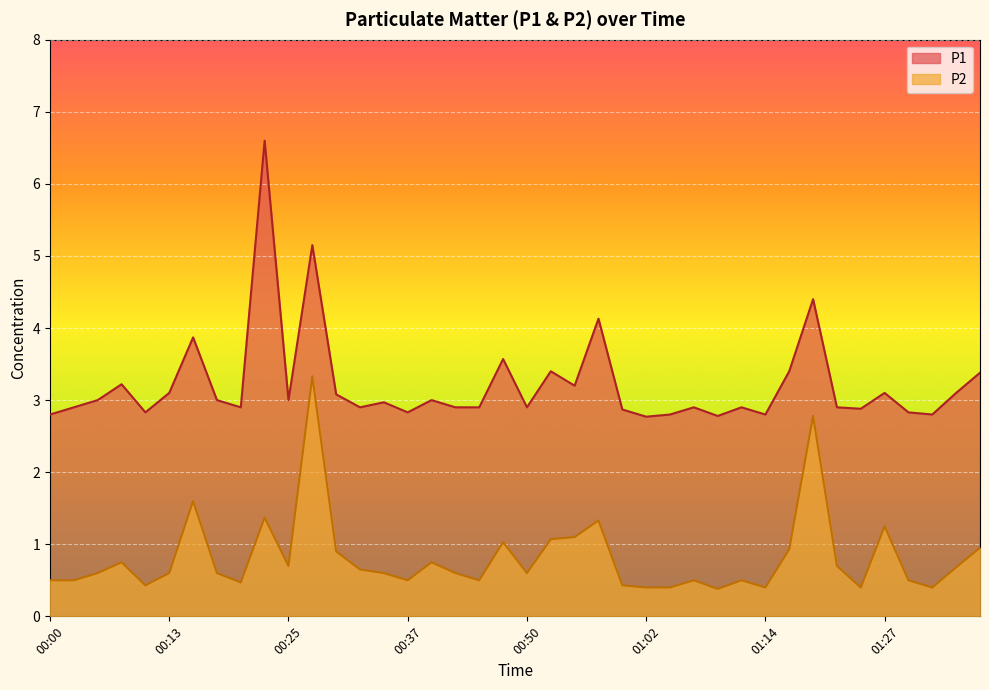

What are all the series names shown in the legend?

P1, P2